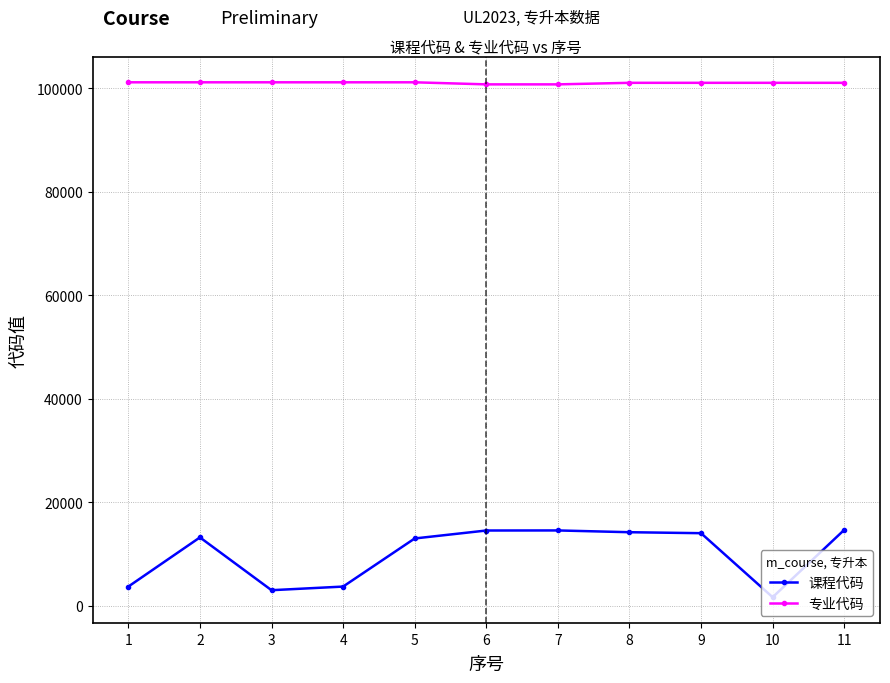

Rank the series at 5 from highest to lowest value.

专业代码, 课程代码